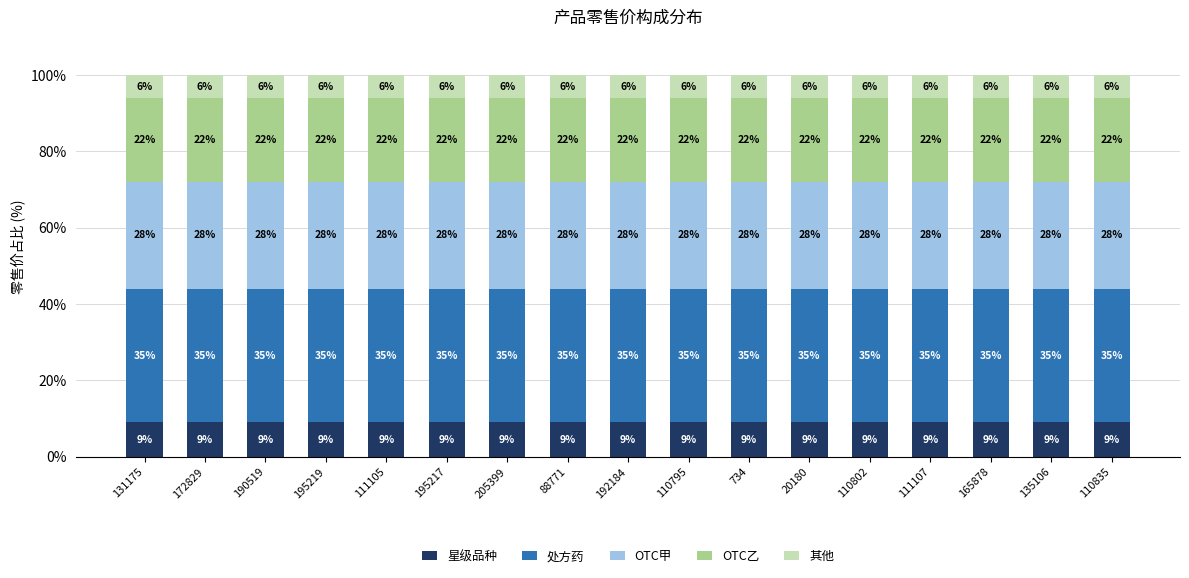

What is the average value of the 星级品种 series?

9.0